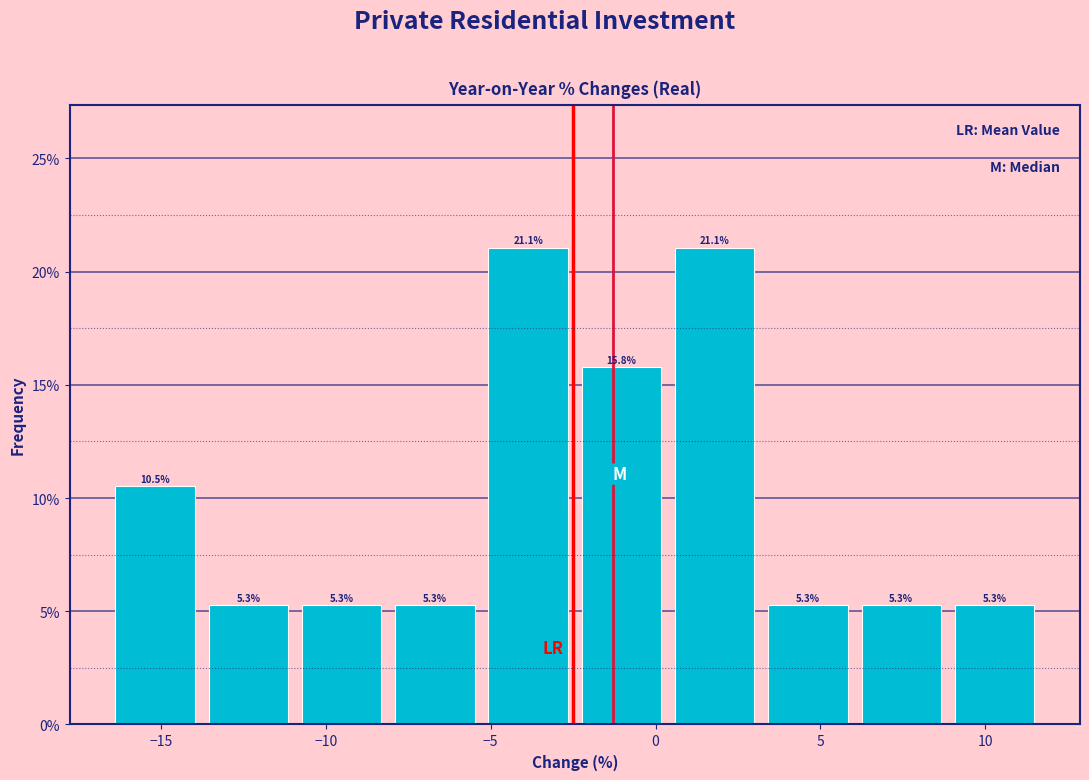

Reading left to right, transcribe this chart: for each bar, give the range it covers on the x-axis and its height. The bar edges are not printed on the chart, so give them approximately, as read against the axis.

-16.5 to -14.0: 10.5
-14.0 to -11.0: 5.3
-11.0 to -8.0: 5.3
-8.0 to -5.5: 5.3
-5.5 to -2.5: 21.1
-2.5 to 0.5: 15.8
0.5 to 3.0: 21.1
3.0 to 6.0: 5.3
6.0 to 9.0: 5.3
9.0 to 11.5: 5.3